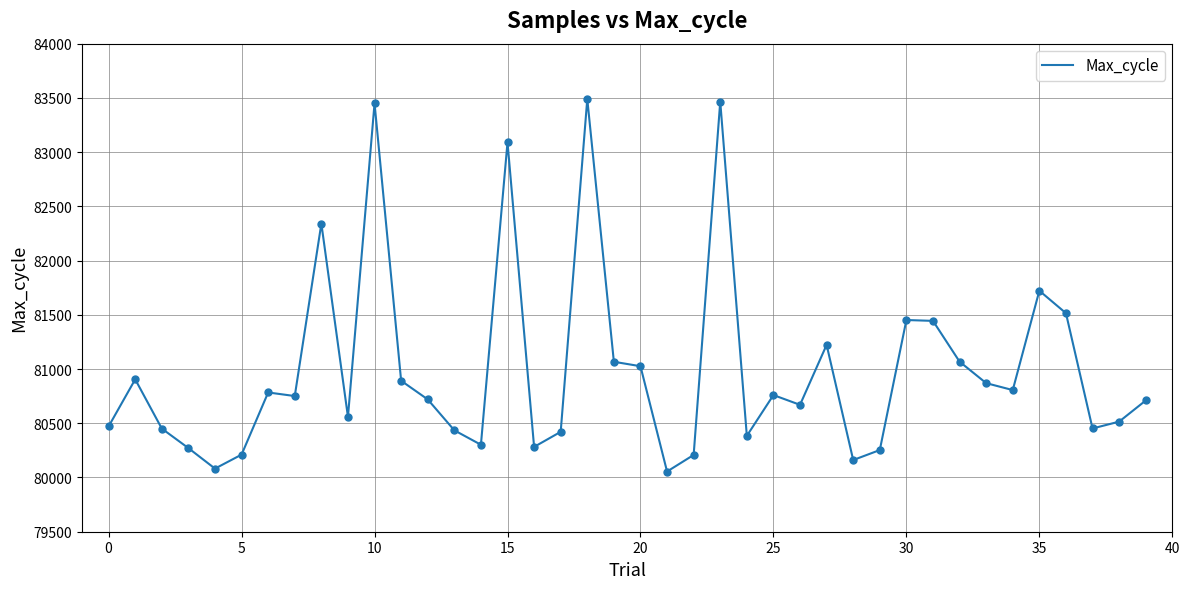

What is the minimum value shown in the chart?

80055